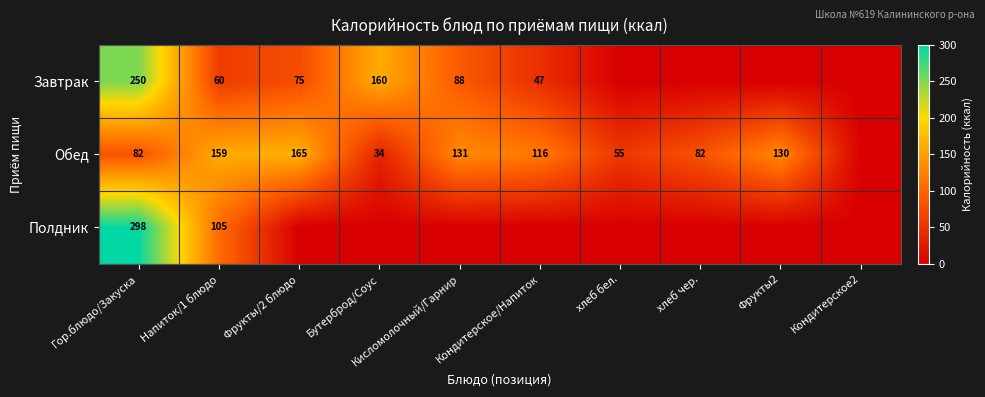

What is the sum of the Обед values at хлеб бел. and Фрукты2?

185